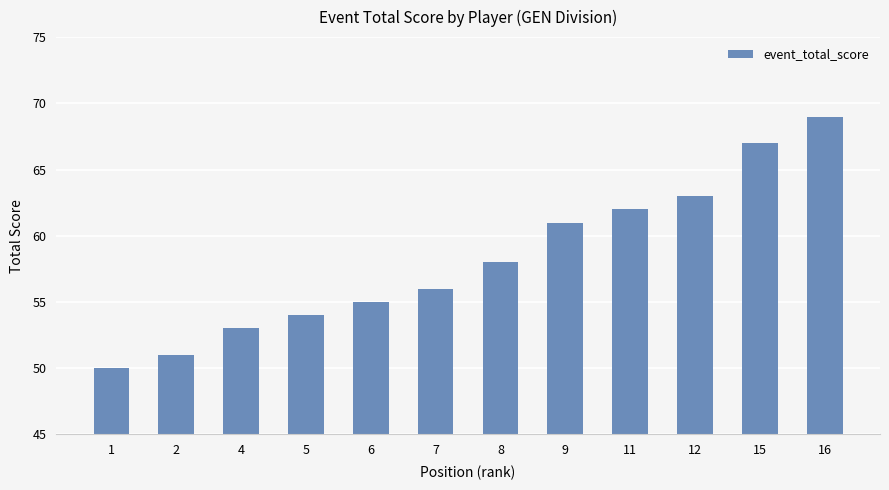

What is the difference between the maximum and minimum values?

19